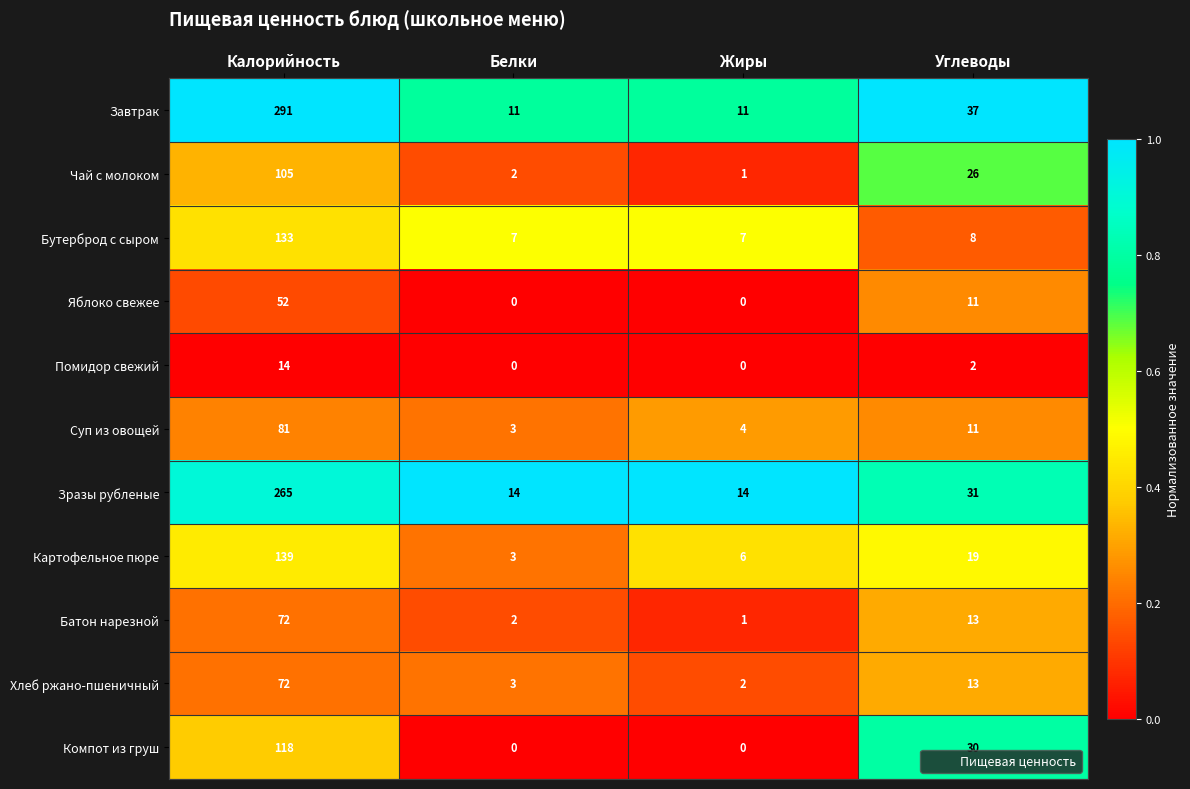

What is the greatest value displayed?

291